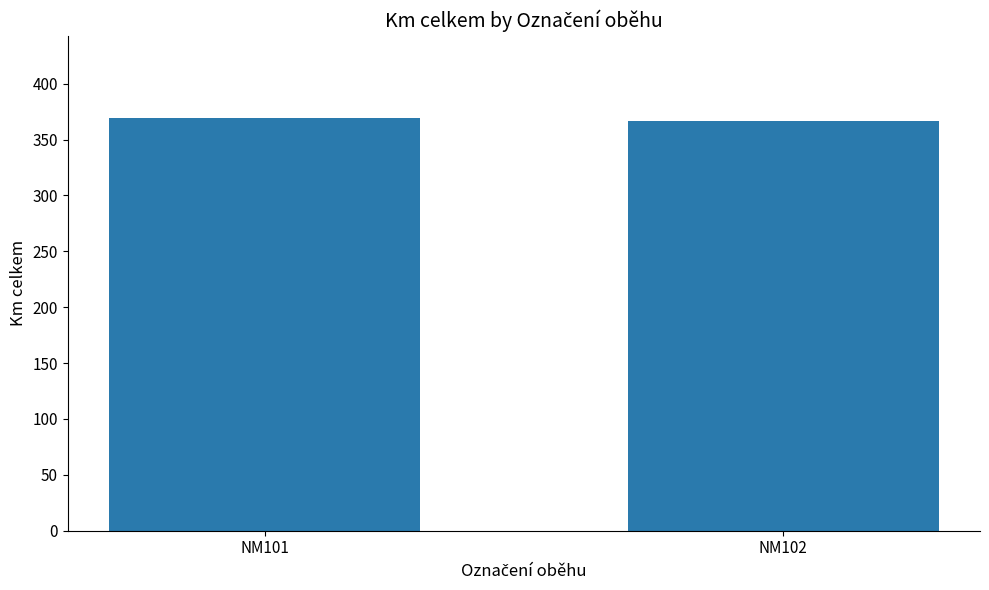

What is the value of the 1st bar from the left?

369